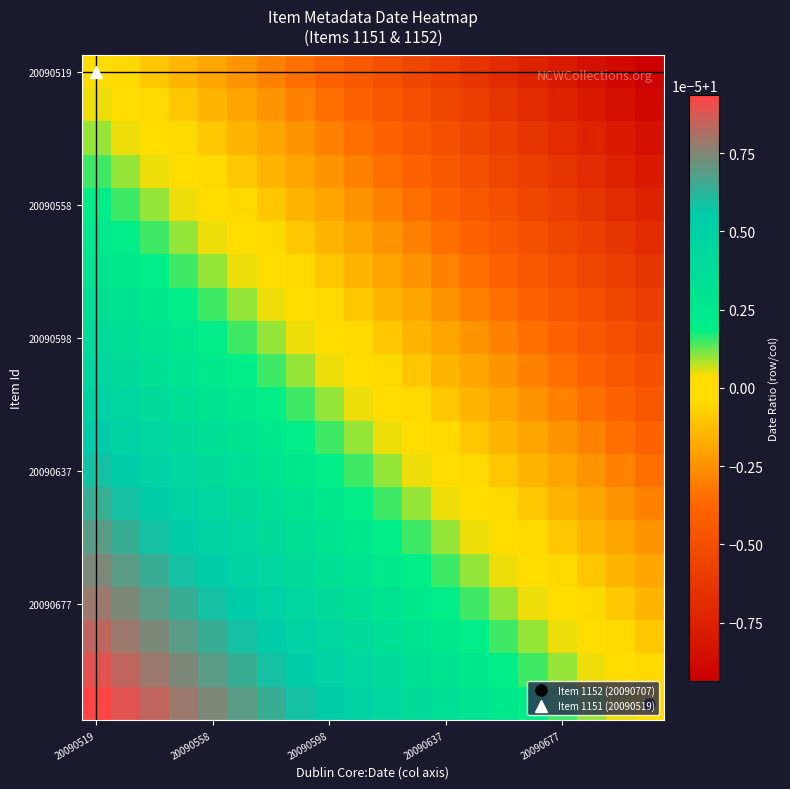

At how many categories does at least one series exceed 1?

19